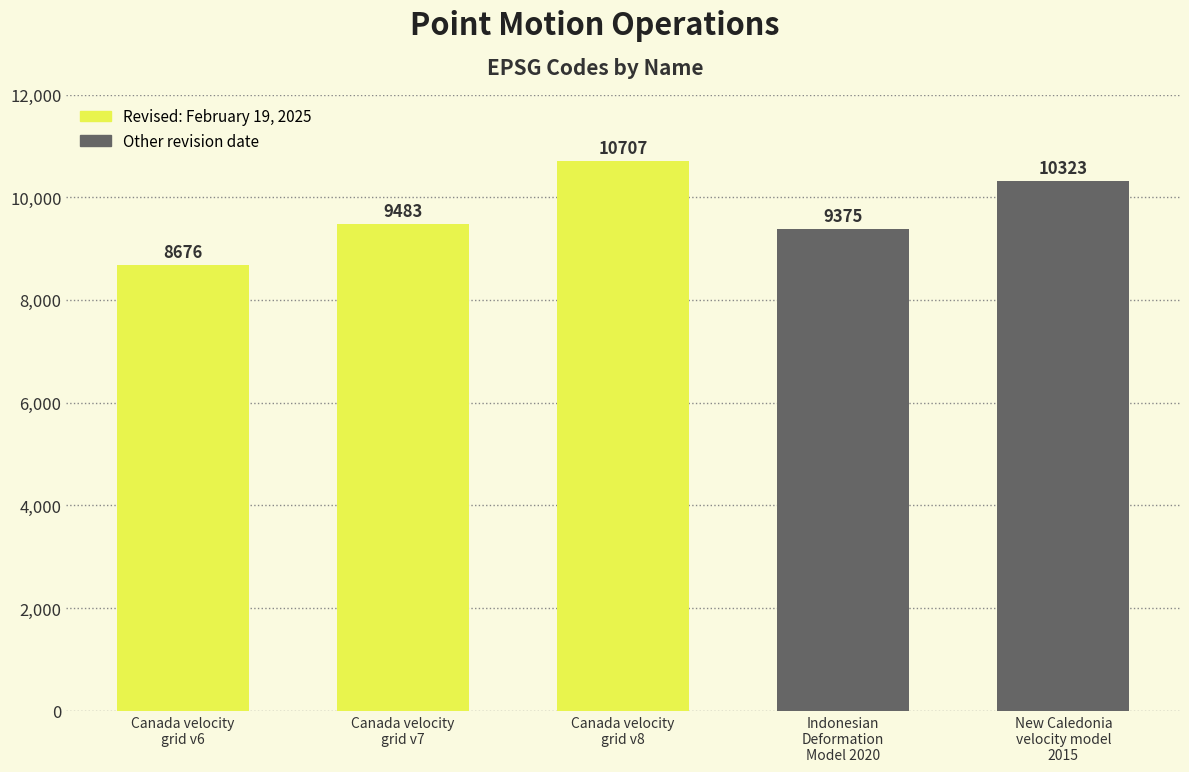

What is the minimum value shown in the chart?

8676